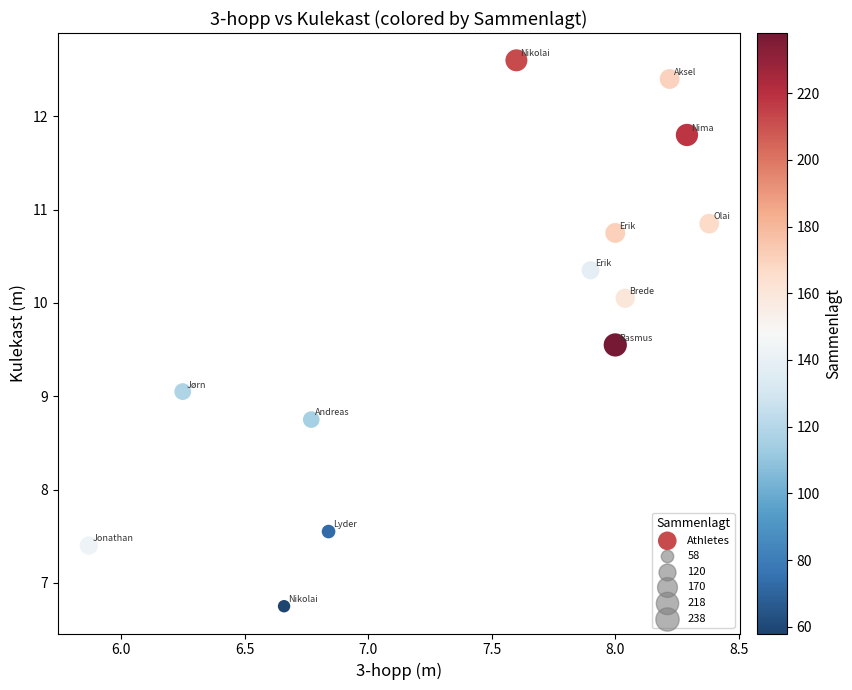

What is the range of X values (max minus min)?

2.5